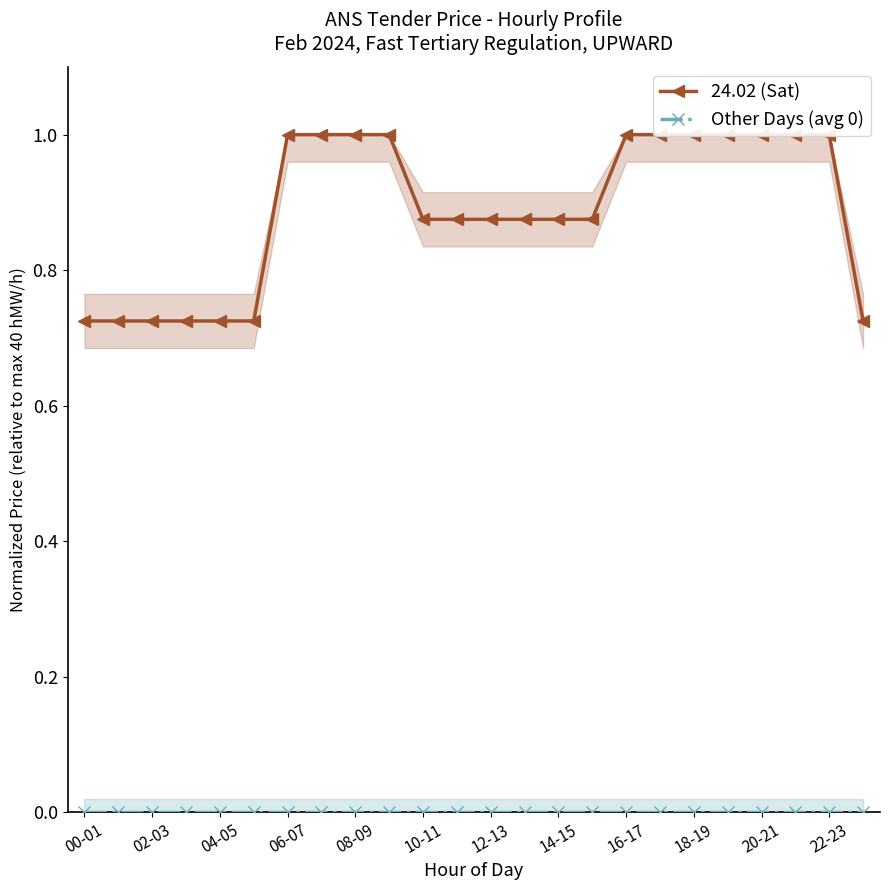

True or false: 24.02 (Sat) and Other Days (avg 0) cross at least once.

False